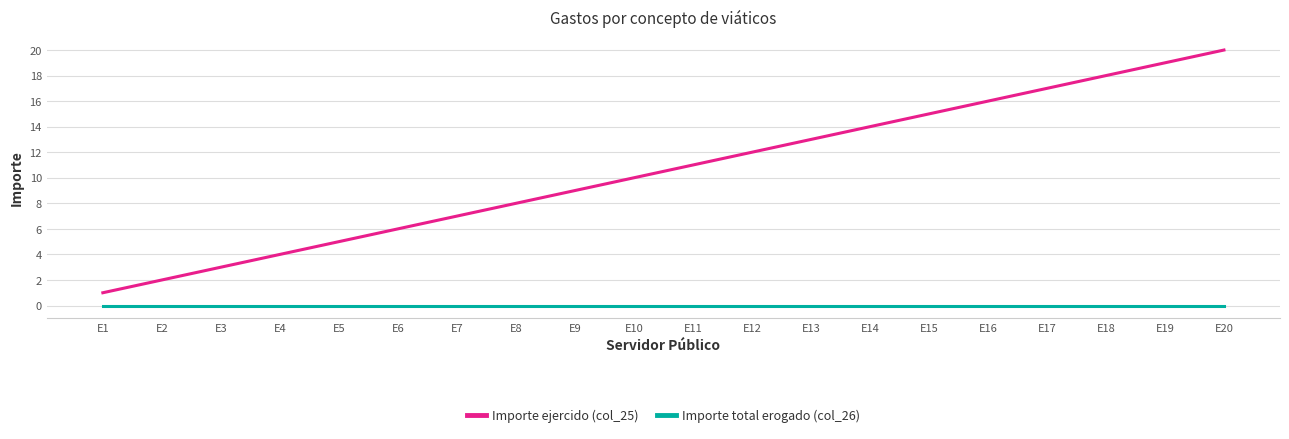

At which label does Importe ejercido (col_25) reach its peak?

E20